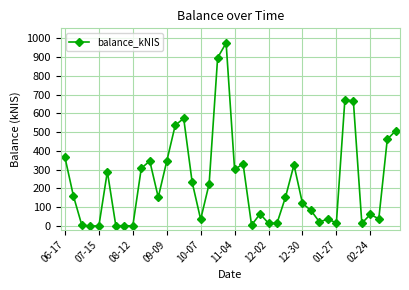

What is the difference between the maximum and second lowest values?

975.8